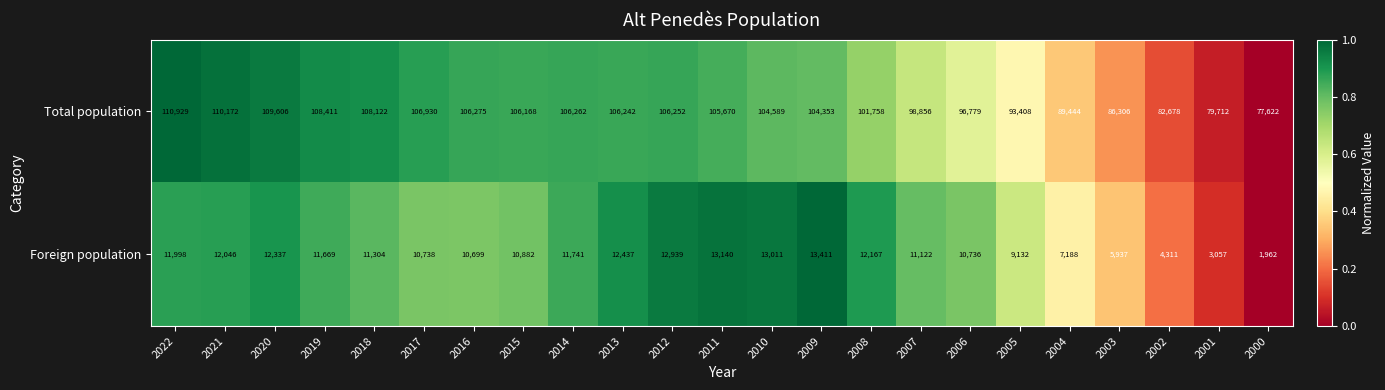

What is the greatest value displayed?

110929